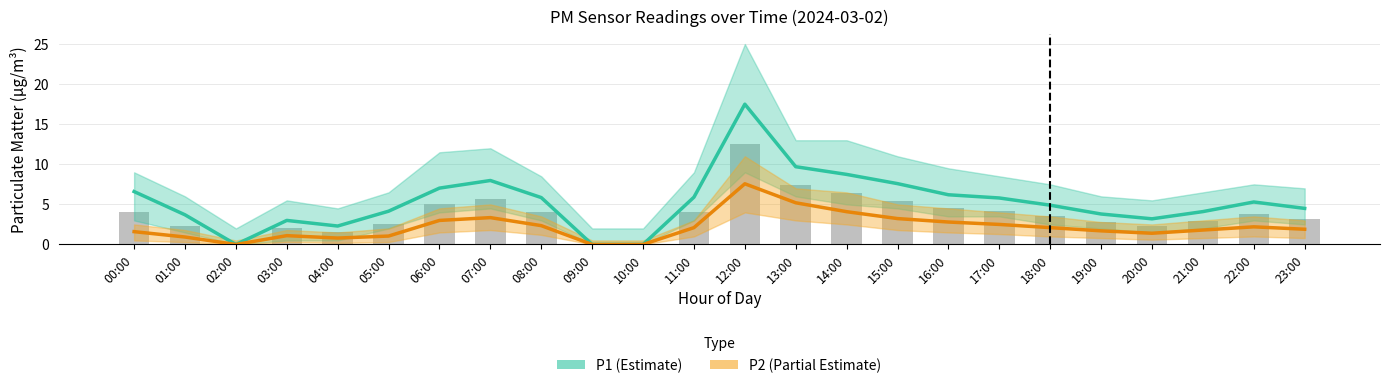

At which category is the sum across all series the highest?

12:00